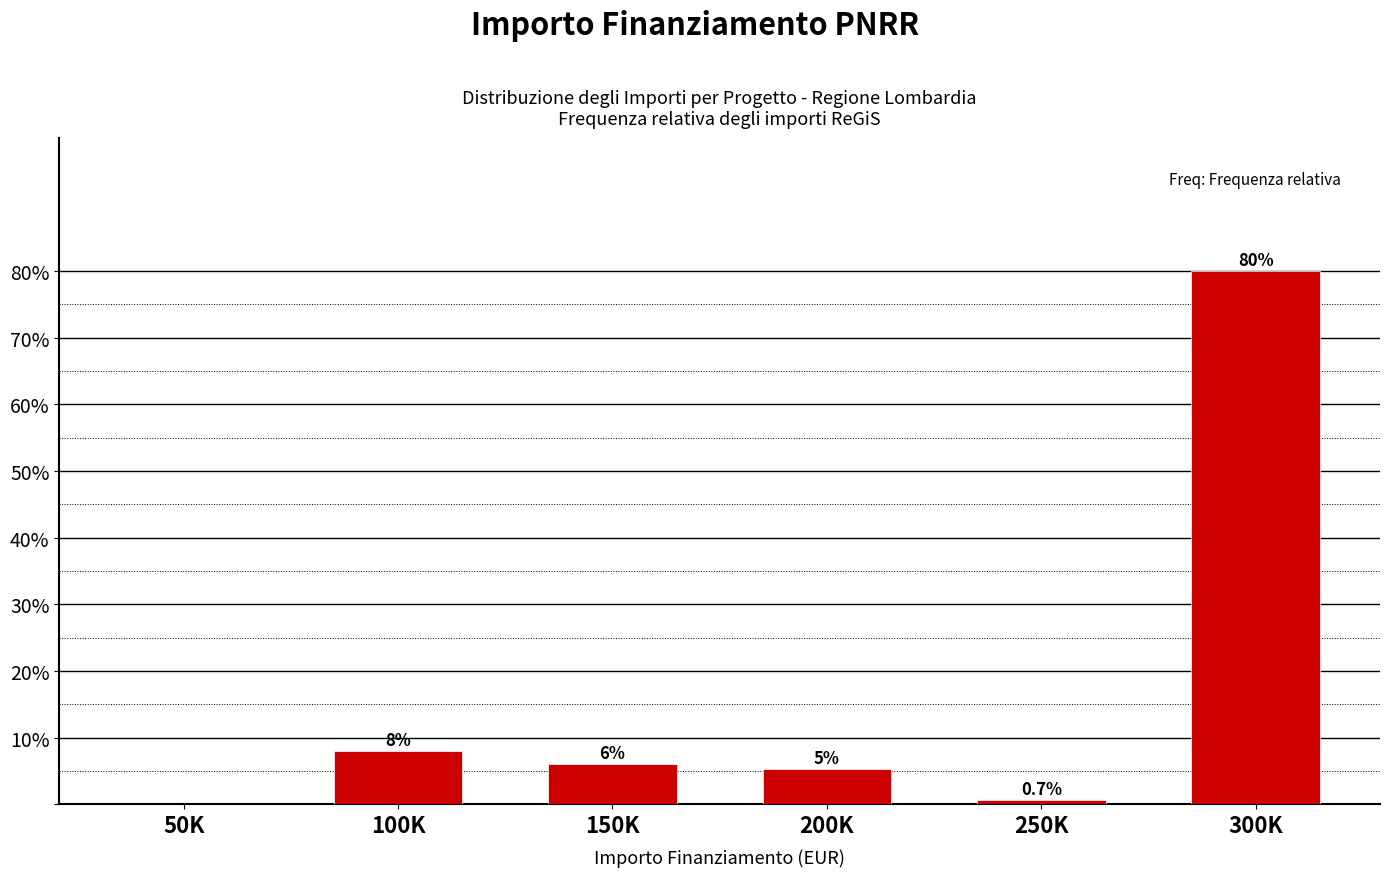

Read the value at 100K.

8.0